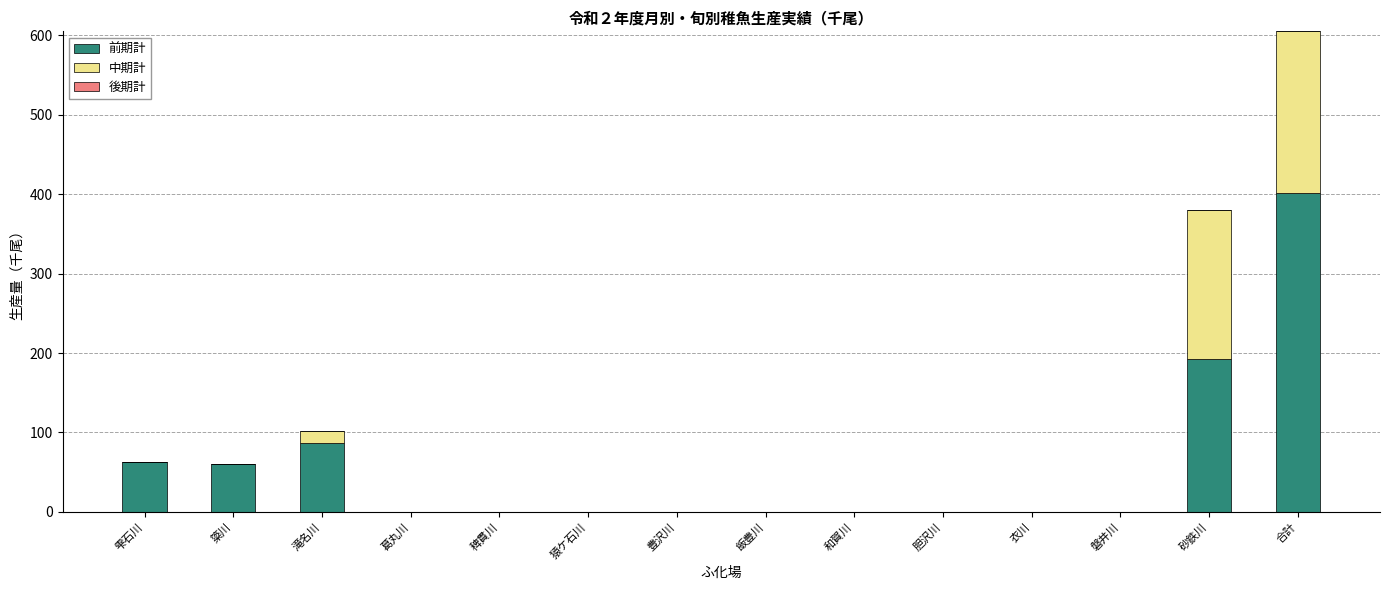

What is the sum of all 前期計 values?

804